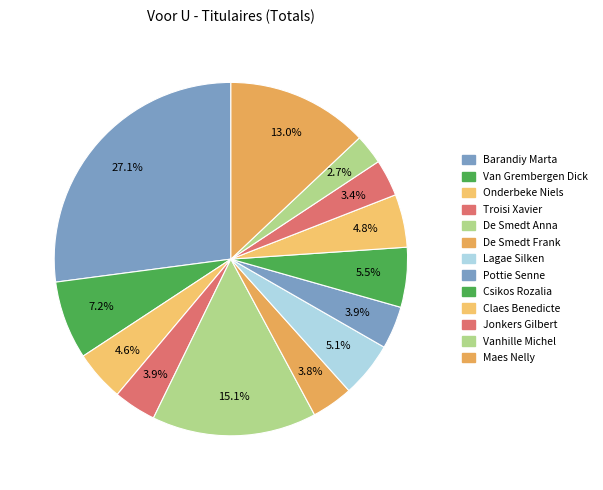

To the nearest percent, what portion does Pottie Senne represent?

4%